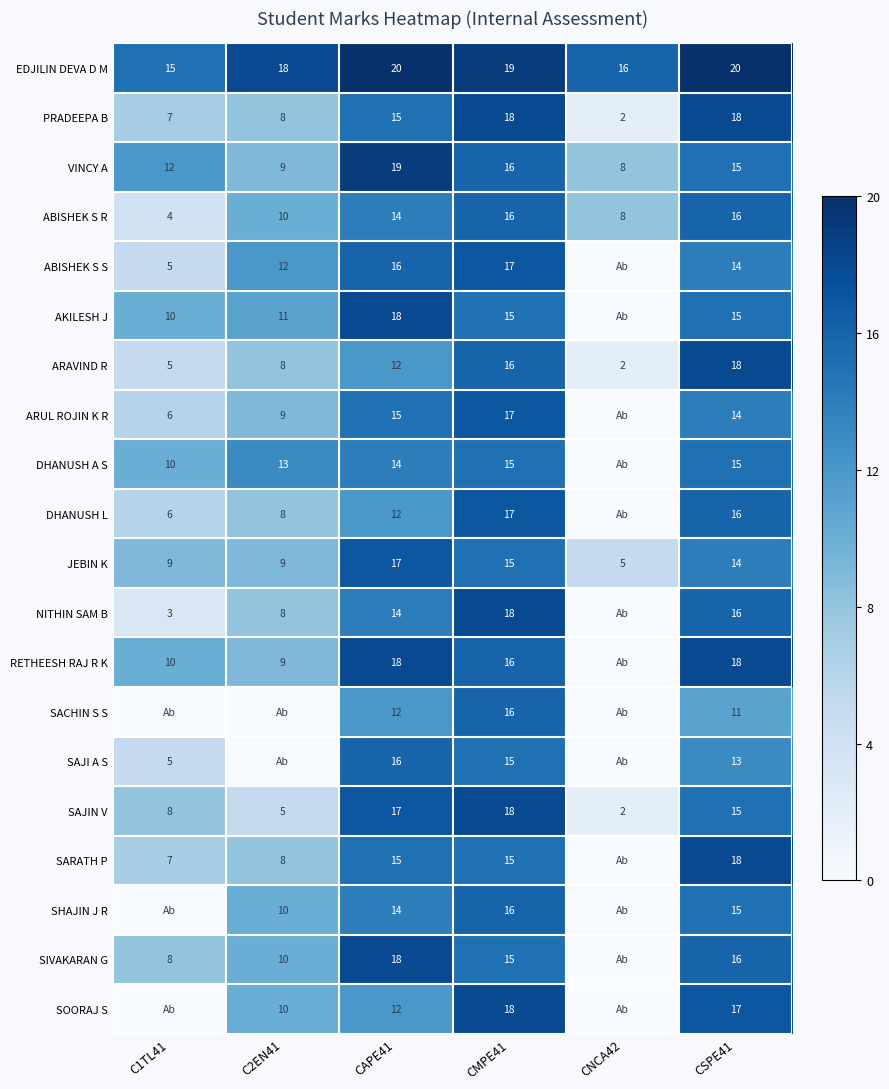

Is it true that SAJIN V equals 0.3 at C1TL41?

False